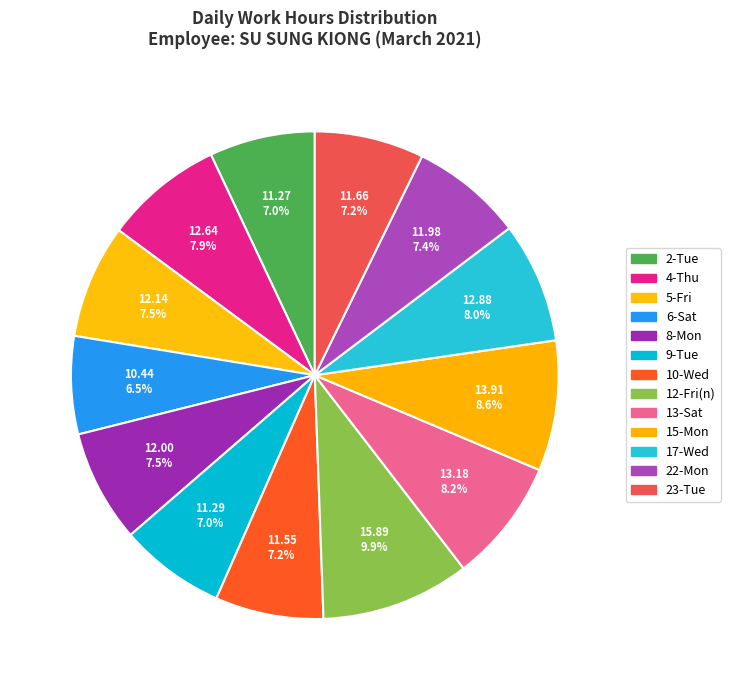

To the nearest percent, what is the difference between the largest and smallest slice percentages?

3%